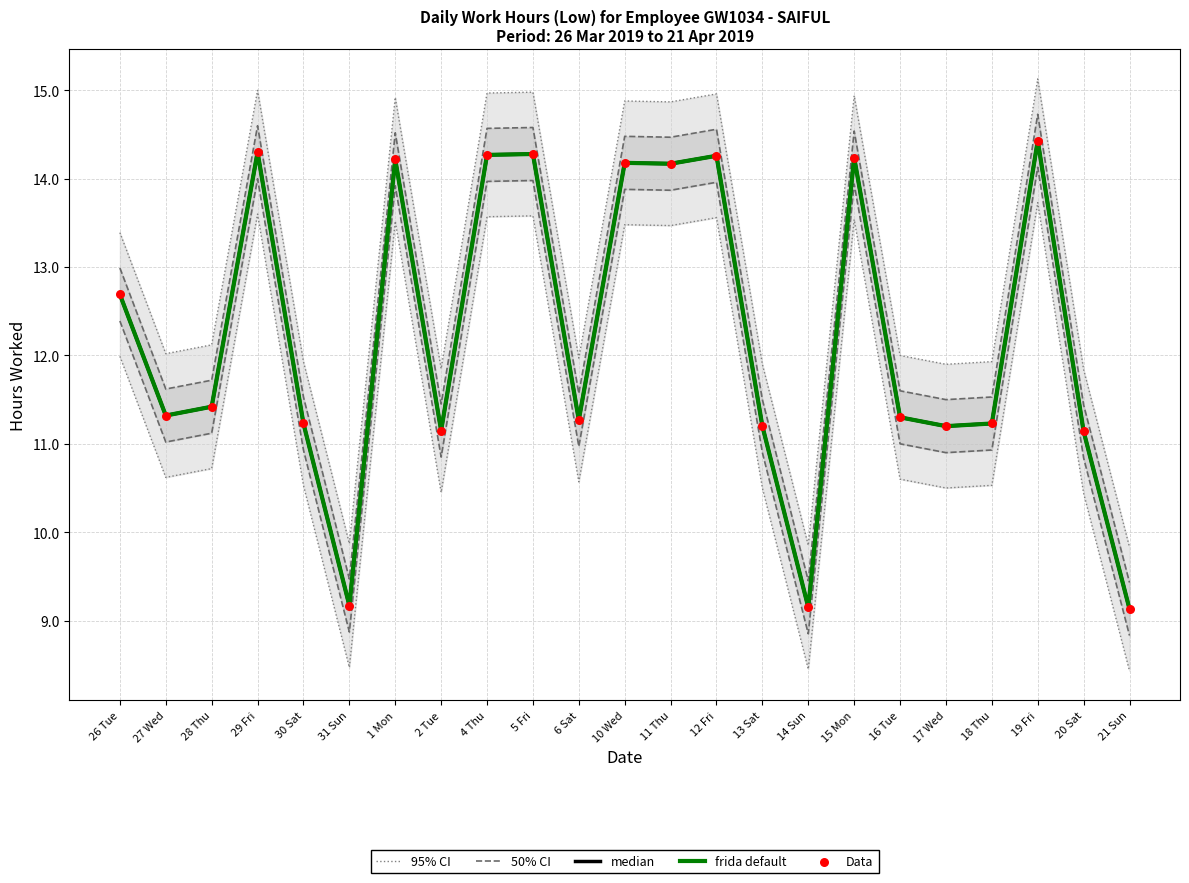

Is the value of 95% CI at 27 Wed greater than the value of frida default at 14 Sun?

Yes